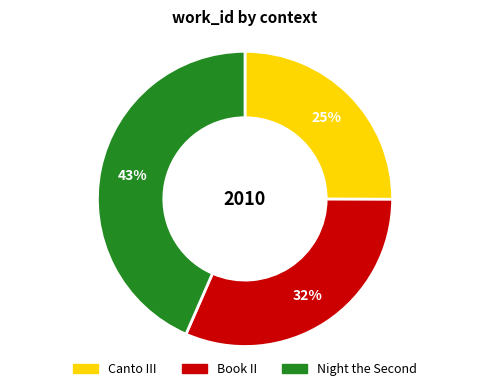

How many slices are in this pie chart?

3